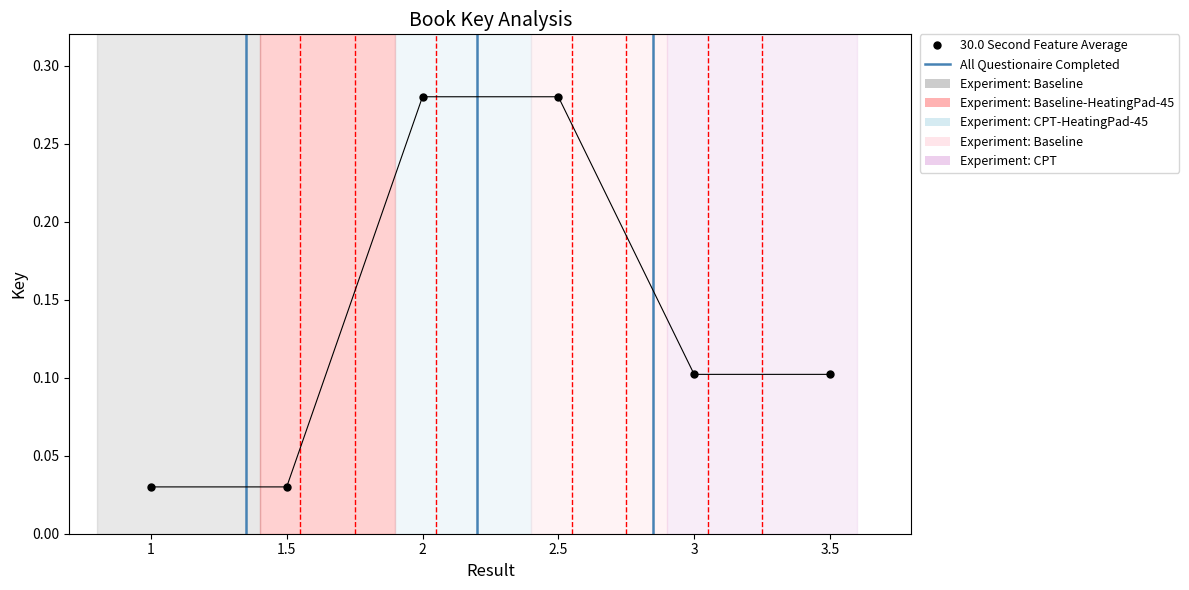

True or false: there are more than 1 points higher than both neighbors.

False